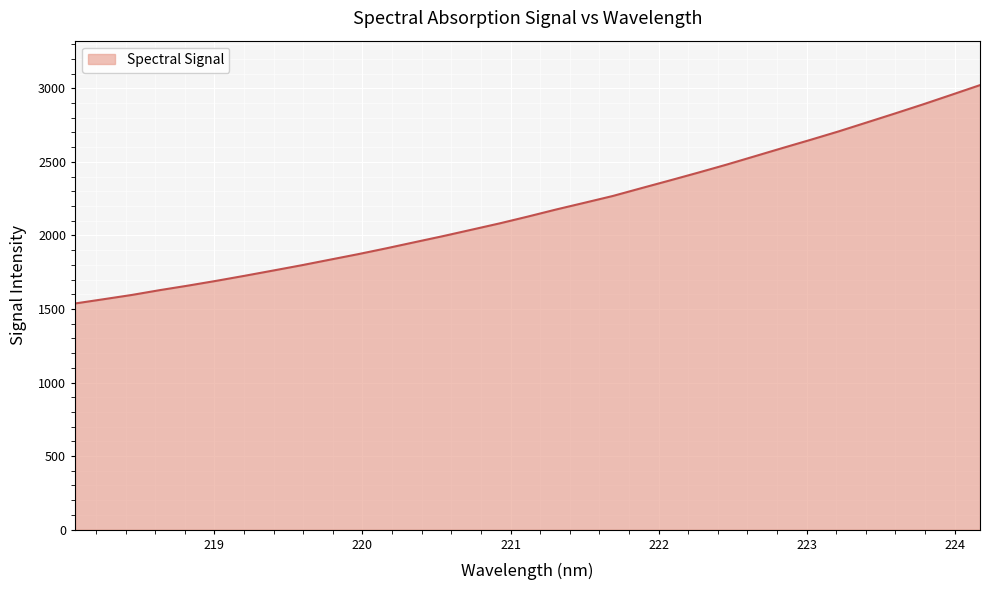

Does the chart display data point markers on the line(s)?

No